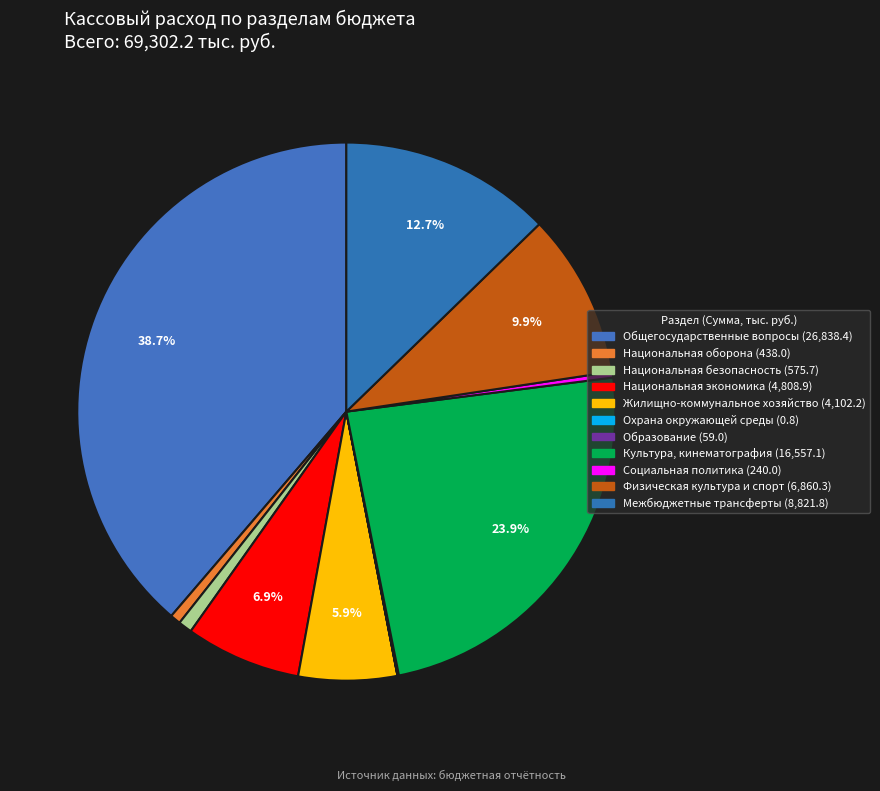

To the nearest percent, what is the difference between the largest and smallest slice percentages?

39%